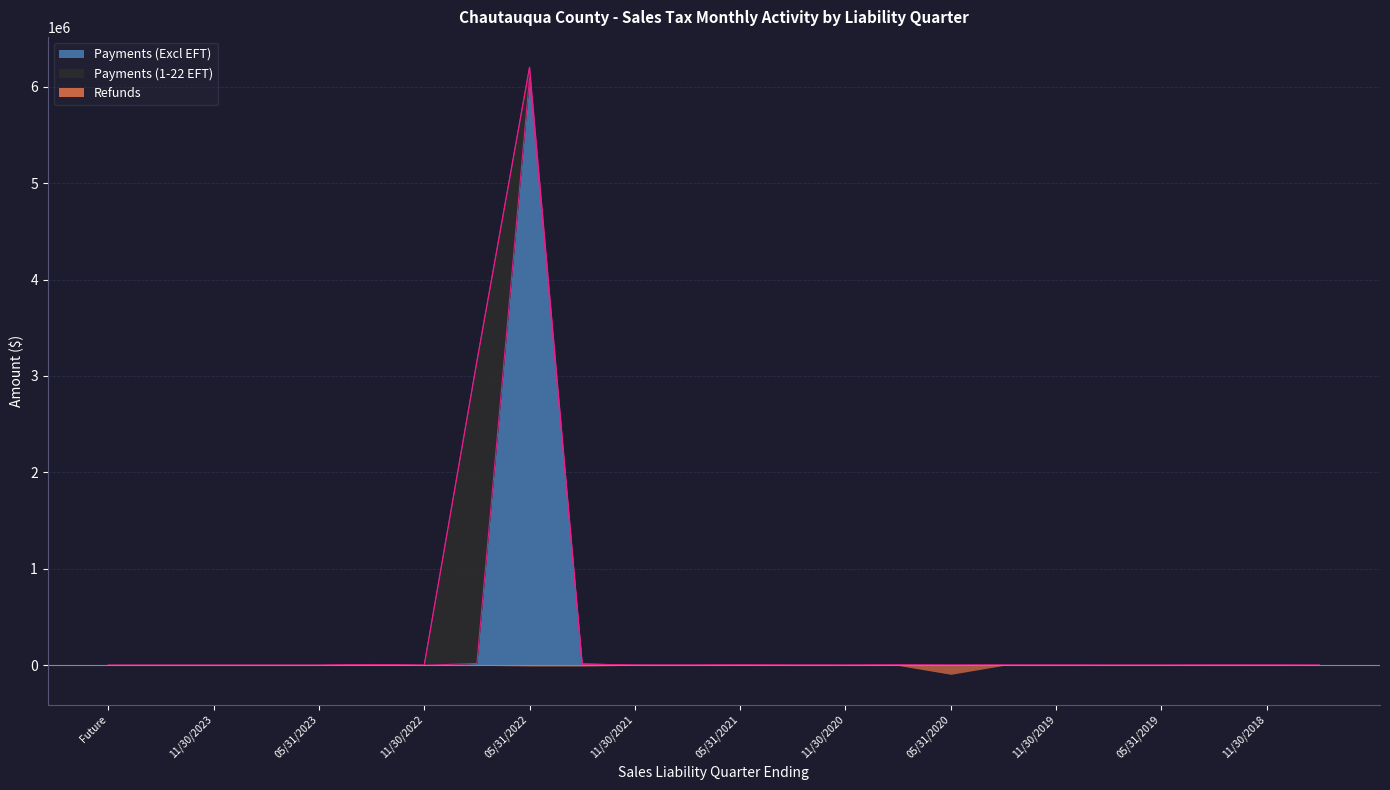

How many values in the Refunds series exceed -1802?

11